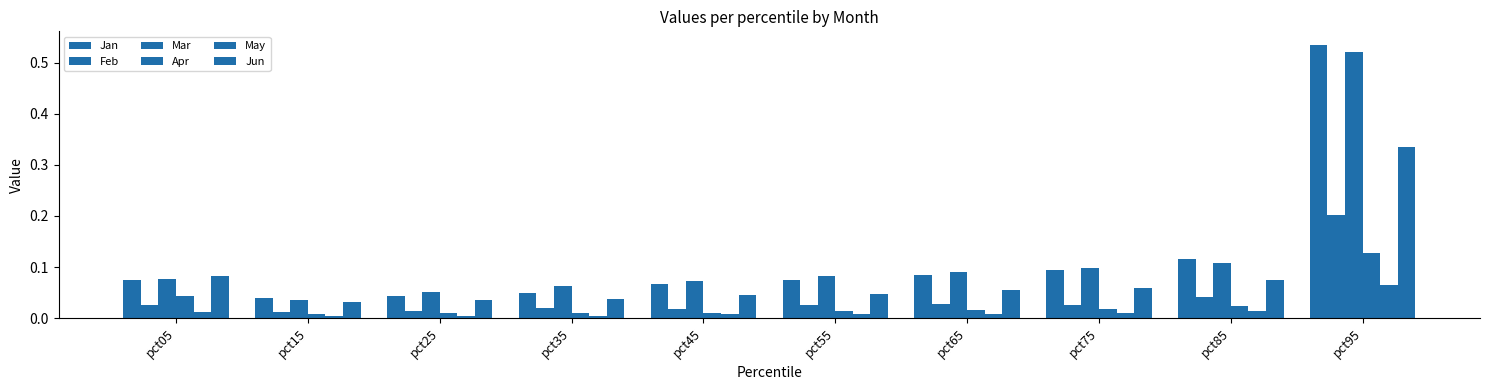

Which series has the largest range (max minus min)?

Jan